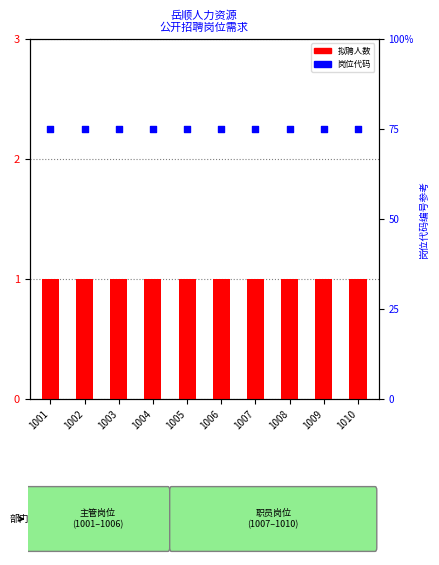

Which series has the largest Y range (max minus min)?

拟聘人数